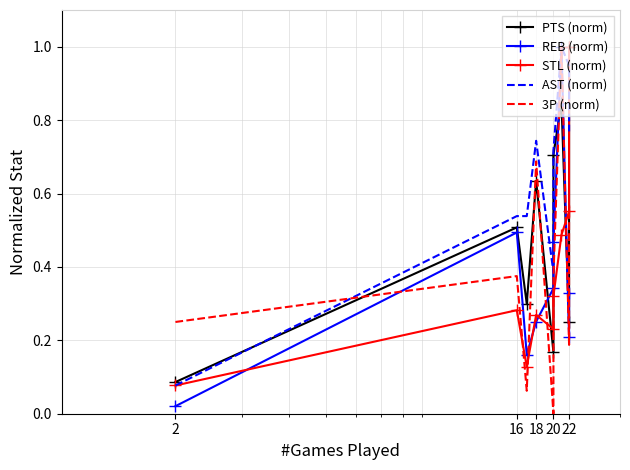

The value of PTS (norm) at 22 is 0.4. True or false?

False